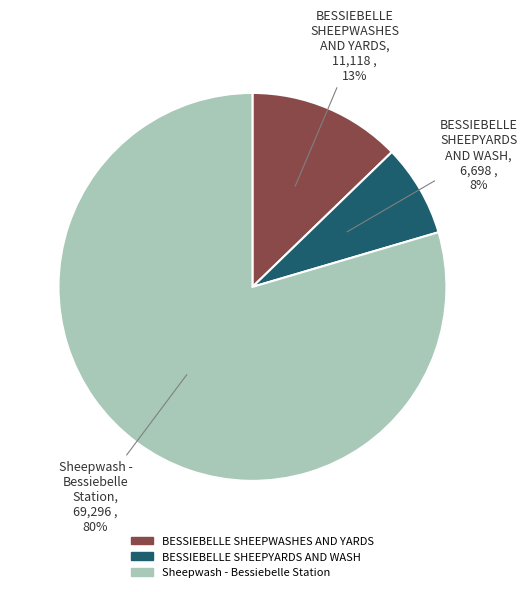

To the nearest percent, what is the average slice percentage?

33%